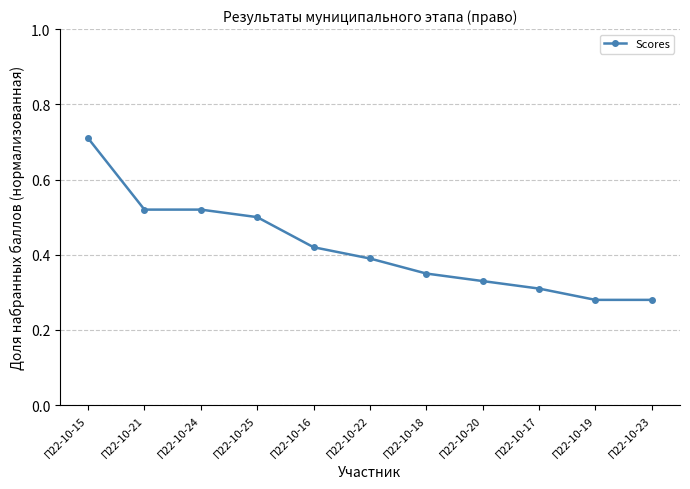

At which category does the chart reach its peak across all series?

П22-10-15